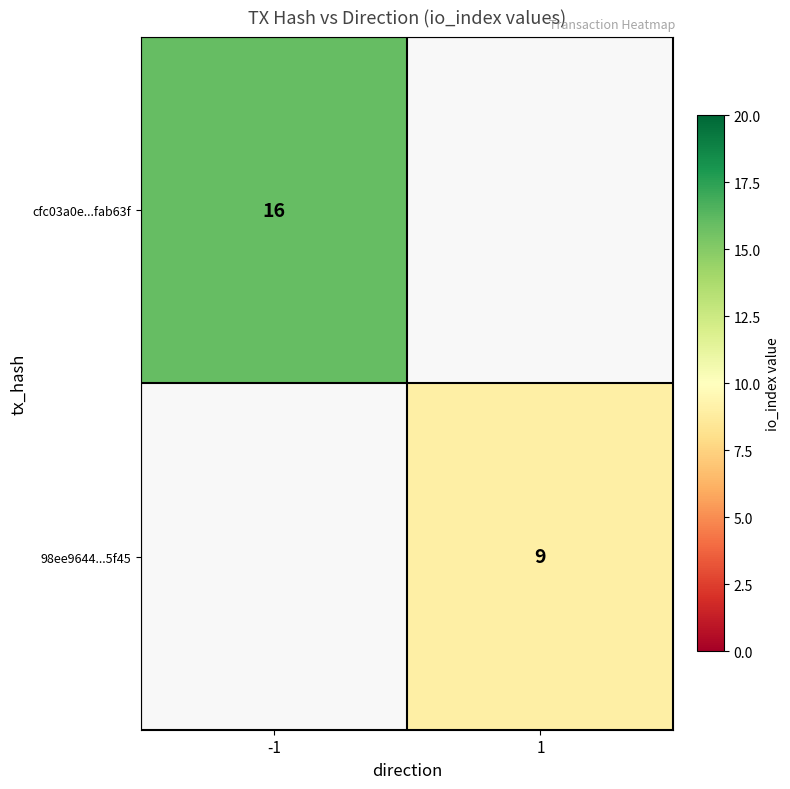

Is it true that 98ee9644...5f45 equals 3 at 1?

False